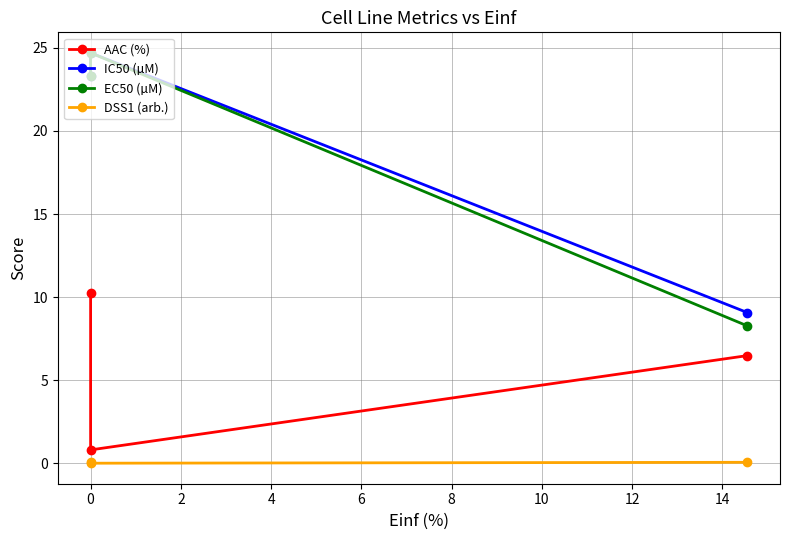

True or false: DSS1 (arb.) has a value of 0.1 at 2.

True